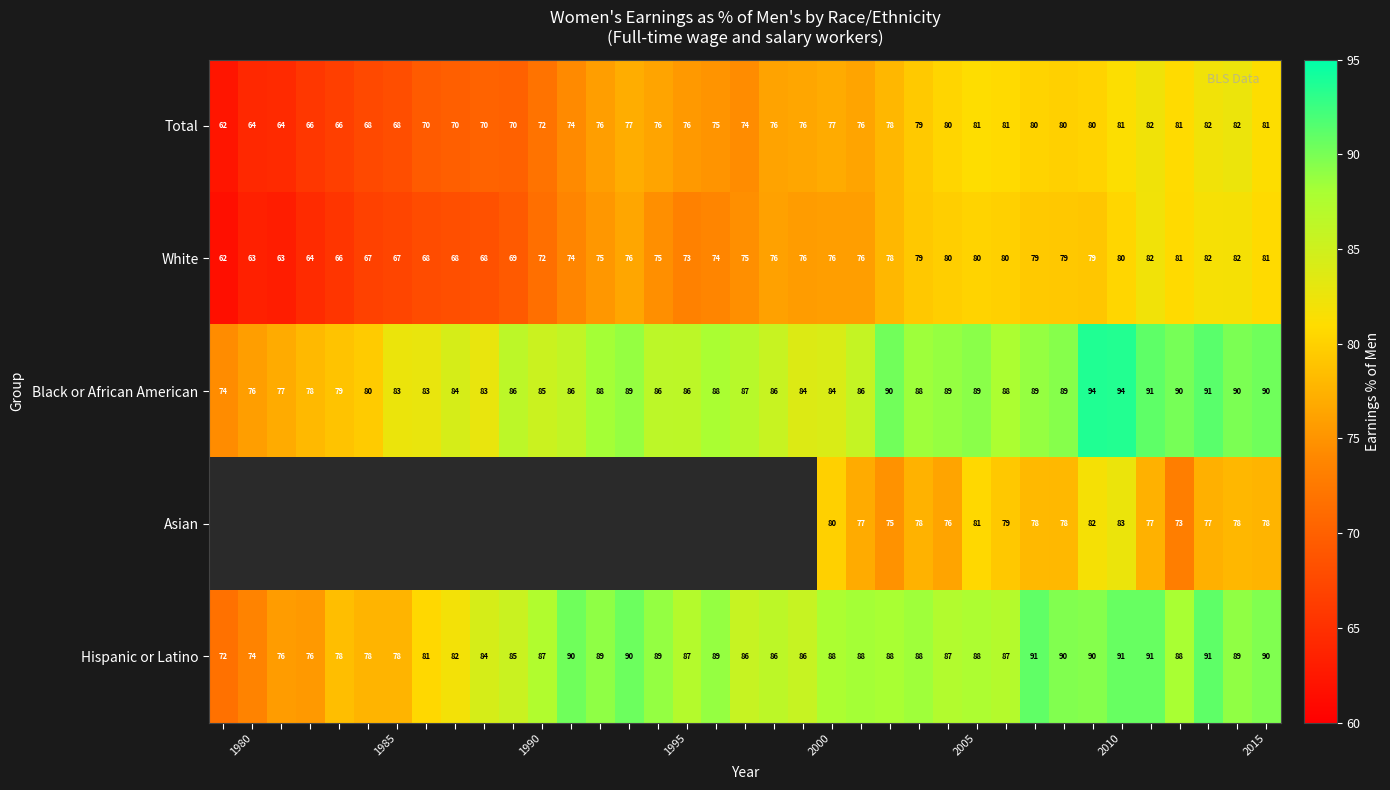

The value of Black or African American at 2005 is 89.0. True or false?

True